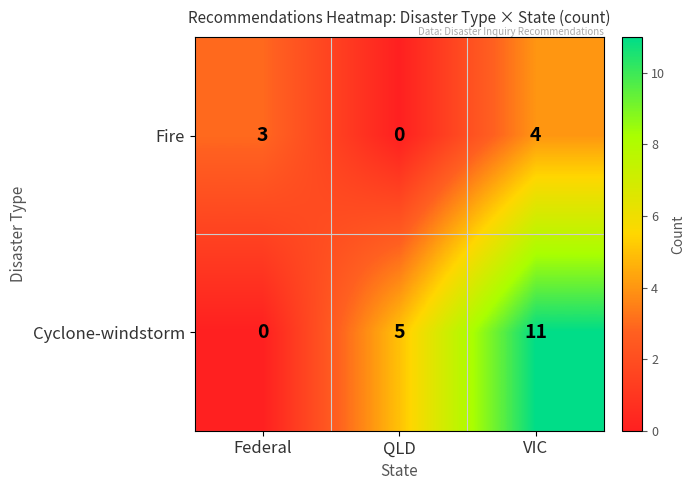

What is the sum of the Cyclone-windstorm values at Federal and QLD?

5